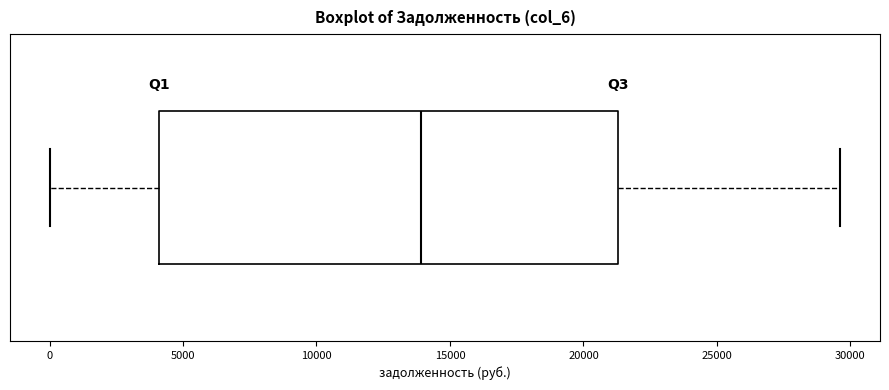

Where does the left whisker of the box end on the x-axis? The values are not printed on the chart, so give them approximately, as read against the axis.

0